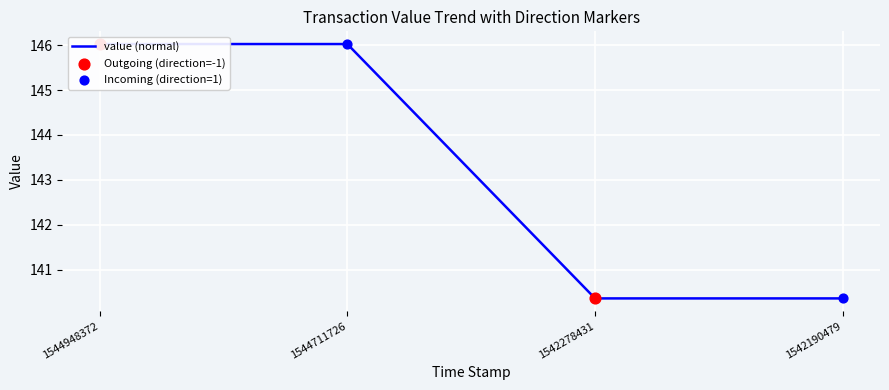

What is the change in value from 1544711726 to 1542190479?

-5.7